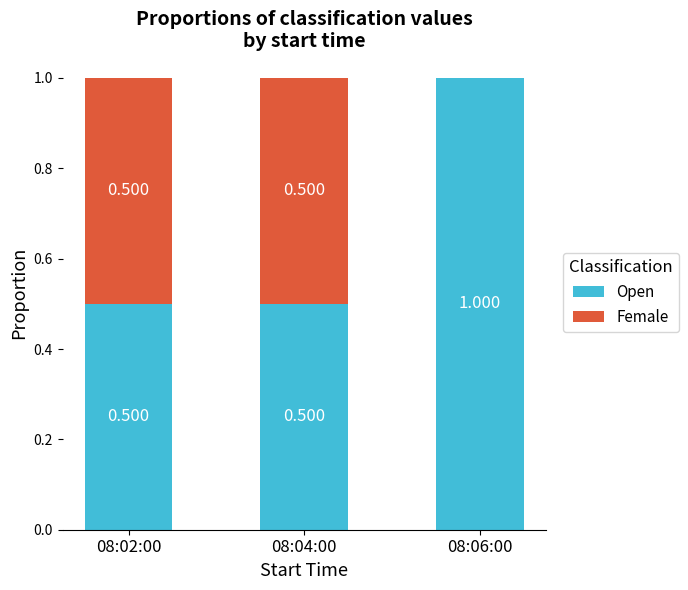

What is the sum of all Open values?

2.0